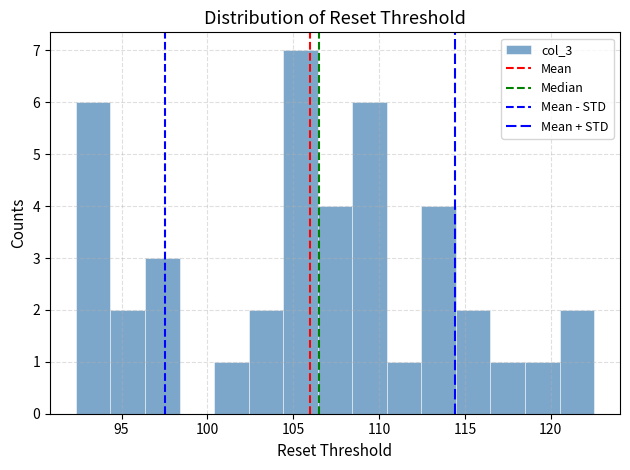

Reading left to right, list every bar in this chart as the range it spans on the x-axis followed by its height. Neither the bar edges nor the heights are printed on the chart, so give them approximately, as read against the axes.

92.5 to 94.5: 6
94.5 to 96.5: 2
96.5 to 98.5: 3
98.5 to 100.5: 0
100.5 to 102.5: 1
102.5 to 104.5: 2
104.5 to 106.5: 7
106.5 to 108.5: 4
108.5 to 110.5: 6
110.5 to 112.5: 1
112.5 to 114.5: 4
114.5 to 116.5: 2
116.5 to 118.5: 1
118.5 to 120.5: 1
120.5 to 122.5: 2